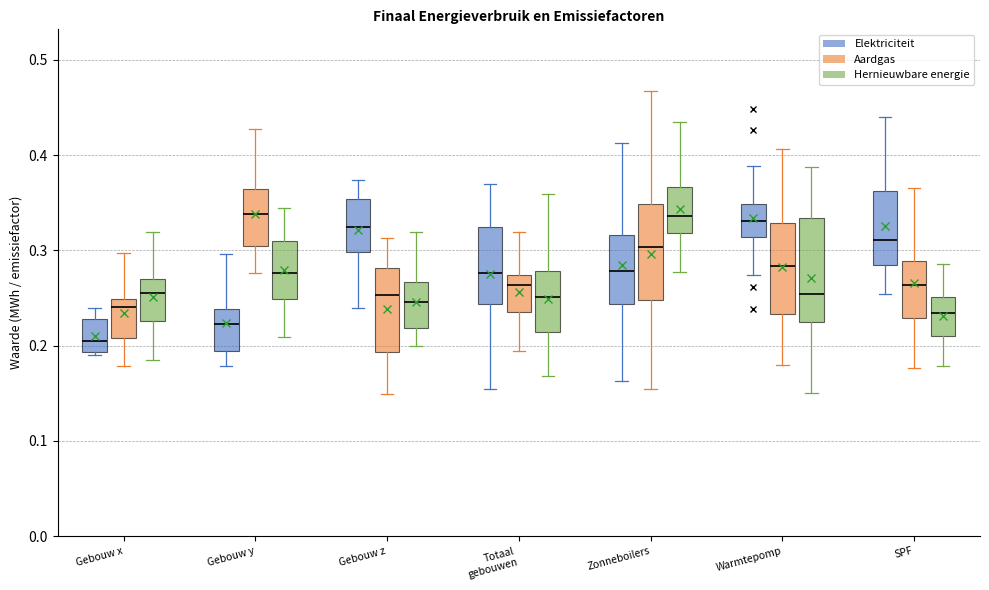

Reading left to right, read every box against the y-axis: the position of its median line, the range the box covers, and the ends of its whiskers. The values are not printed on the chart, so give them approximately, as read against the axis.

Gebouw x (Elektriciteit): median 0.20, box 0.19 to 0.23, whiskers 0.19 to 0.24
Gebouw x (Aardgas): median 0.24, box 0.21 to 0.25, whiskers 0.18 to 0.30
Gebouw x (Hernieuwbare energie): median 0.26, box 0.23 to 0.27, whiskers 0.18 to 0.32
Gebouw y (Elektriciteit): median 0.22, box 0.19 to 0.24, whiskers 0.18 to 0.30
Gebouw y (Aardgas): median 0.34, box 0.30 to 0.36, whiskers 0.28 to 0.43
Gebouw y (Hernieuwbare energie): median 0.28, box 0.25 to 0.31, whiskers 0.21 to 0.34
Gebouw z (Elektriciteit): median 0.32, box 0.30 to 0.35, whiskers 0.24 to 0.37
Gebouw z (Aardgas): median 0.25, box 0.19 to 0.28, whiskers 0.15 to 0.31
Gebouw z (Hernieuwbare energie): median 0.25, box 0.22 to 0.27, whiskers 0.20 to 0.32
Totaal gebouwen (Elektriciteit): median 0.28, box 0.24 to 0.32, whiskers 0.15 to 0.37
Totaal gebouwen (Aardgas): median 0.26, box 0.23 to 0.27, whiskers 0.19 to 0.32
Totaal gebouwen (Hernieuwbare energie): median 0.25, box 0.21 to 0.28, whiskers 0.17 to 0.36
Zonneboilers (Elektriciteit): median 0.28, box 0.24 to 0.32, whiskers 0.16 to 0.41
Zonneboilers (Aardgas): median 0.30, box 0.25 to 0.35, whiskers 0.15 to 0.47
Zonneboilers (Hernieuwbare energie): median 0.34, box 0.32 to 0.37, whiskers 0.28 to 0.43
Warmtepomp (Elektriciteit): median 0.33, box 0.31 to 0.35, whiskers 0.27 to 0.39
Warmtepomp (Aardgas): median 0.28, box 0.23 to 0.33, whiskers 0.18 to 0.41
Warmtepomp (Hernieuwbare energie): median 0.25, box 0.22 to 0.33, whiskers 0.15 to 0.39
SPF (Elektriciteit): median 0.31, box 0.28 to 0.36, whiskers 0.25 to 0.44
SPF (Aardgas): median 0.26, box 0.23 to 0.29, whiskers 0.18 to 0.37
SPF (Hernieuwbare energie): median 0.23, box 0.21 to 0.25, whiskers 0.18 to 0.29